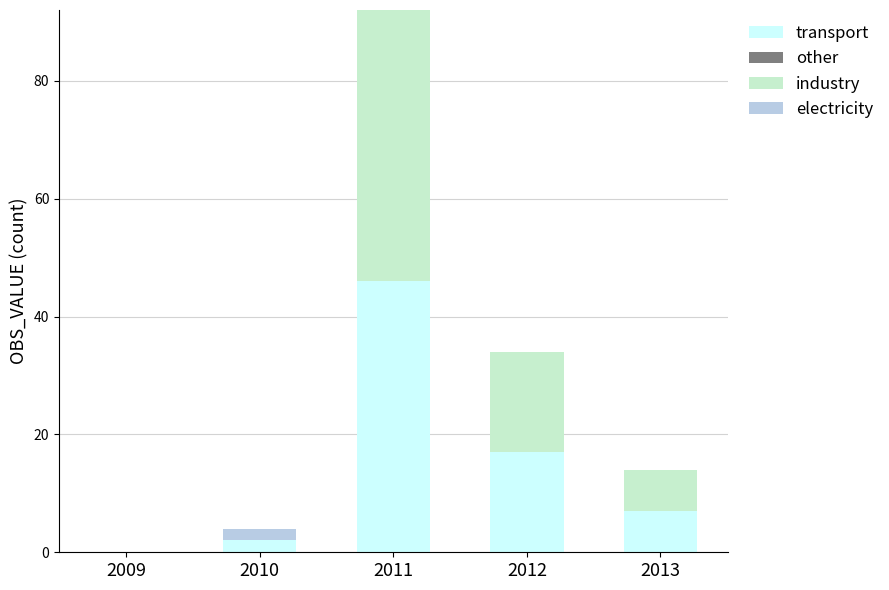

Where is transport nearest to the value 23?

2012